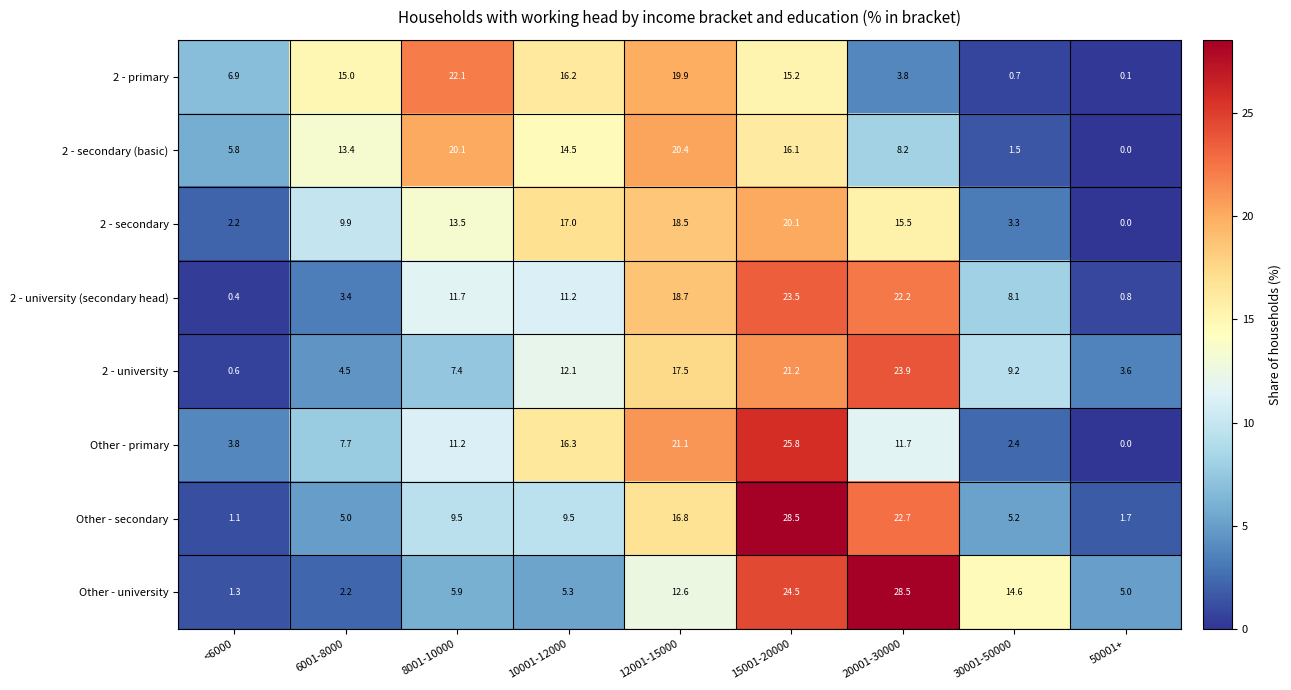

Rank the series at 15001-20000 from highest to lowest value.

Other - secondary, Other - primary, Other - university, 2 - university (secondary head), 2 - university, 2 - secondary, 2 - secondary (basic), 2 - primary